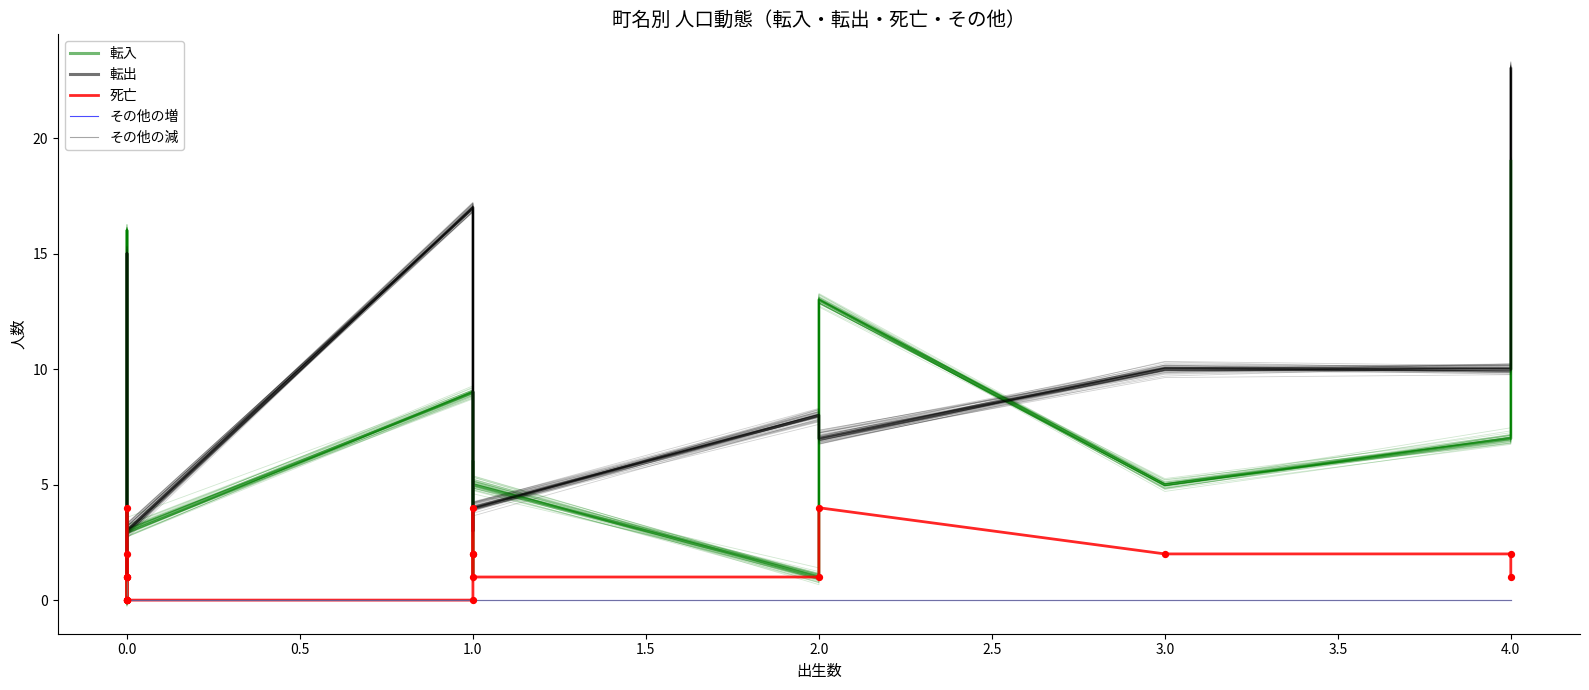

What are all the series names shown in the legend?

転入, 転出, 死亡, その他の増, その他の減